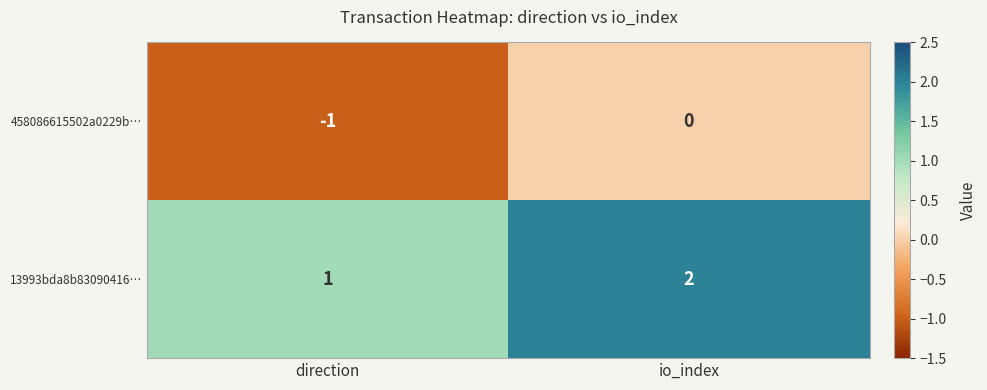

What is the total value across all series at io_index?

2